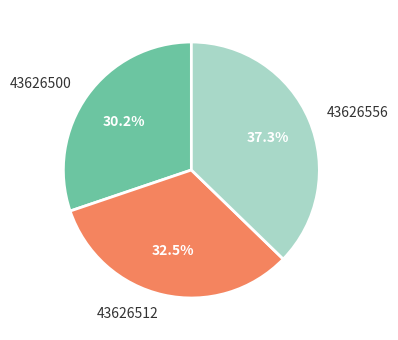

Which slice is the largest?

43626556